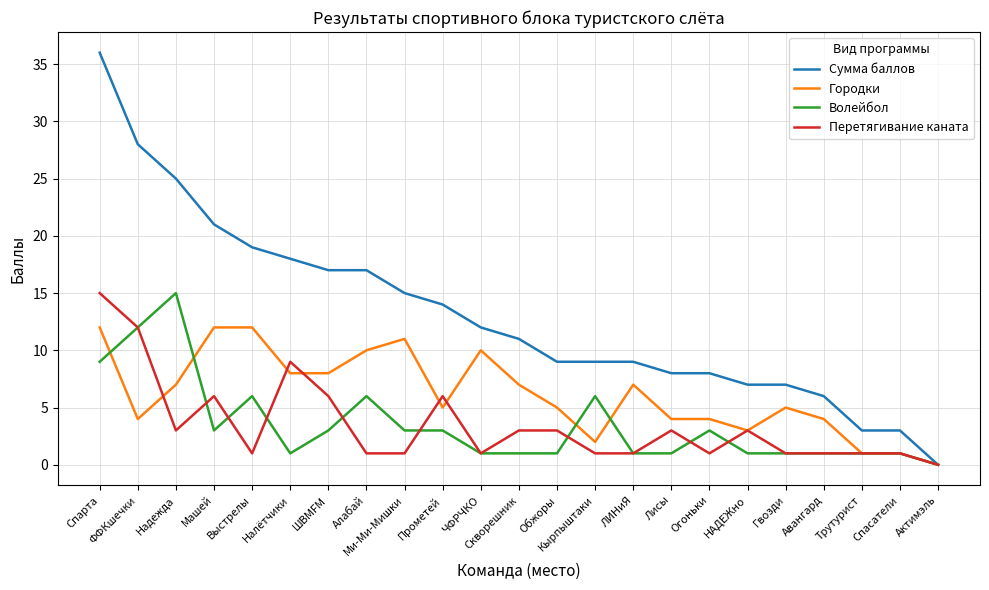

What is the difference between the highest and lowest values at Алабай?

16